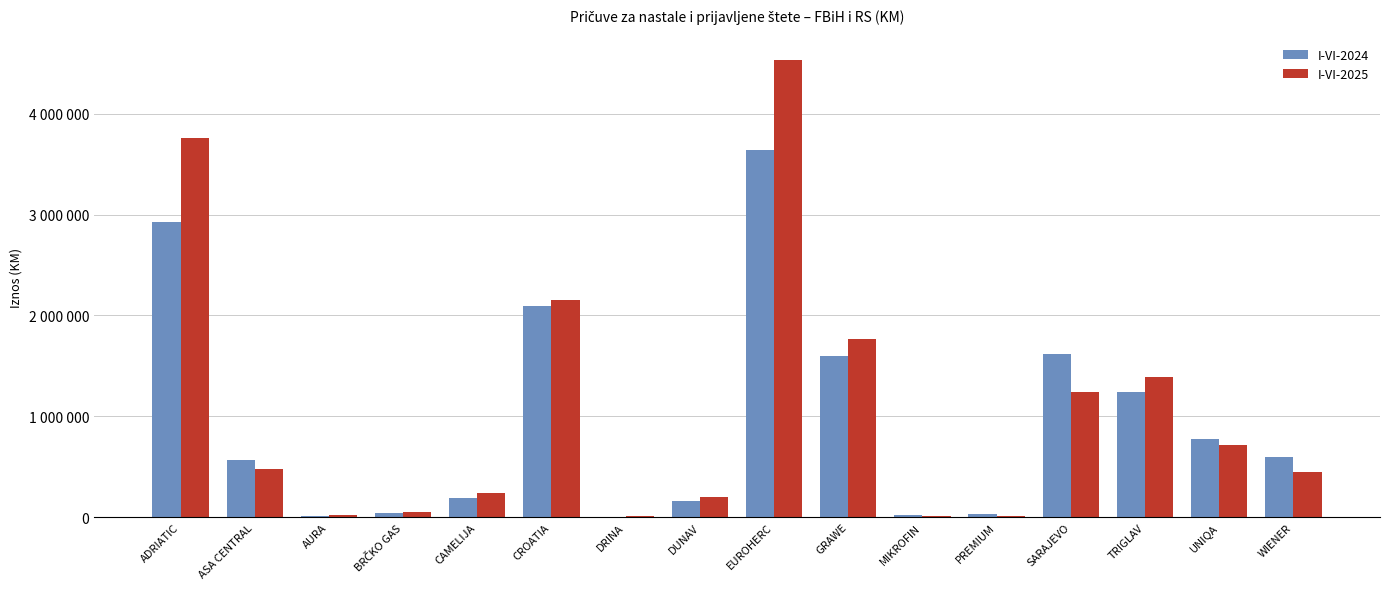

What is the difference between the maximum and minimum values in the I-VI-2024 series?

3637608